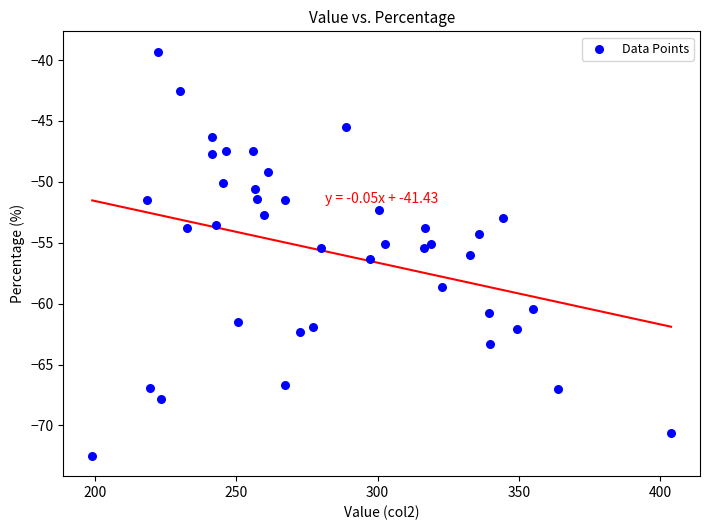

What is the range of Y values (max minus min)?

33.2